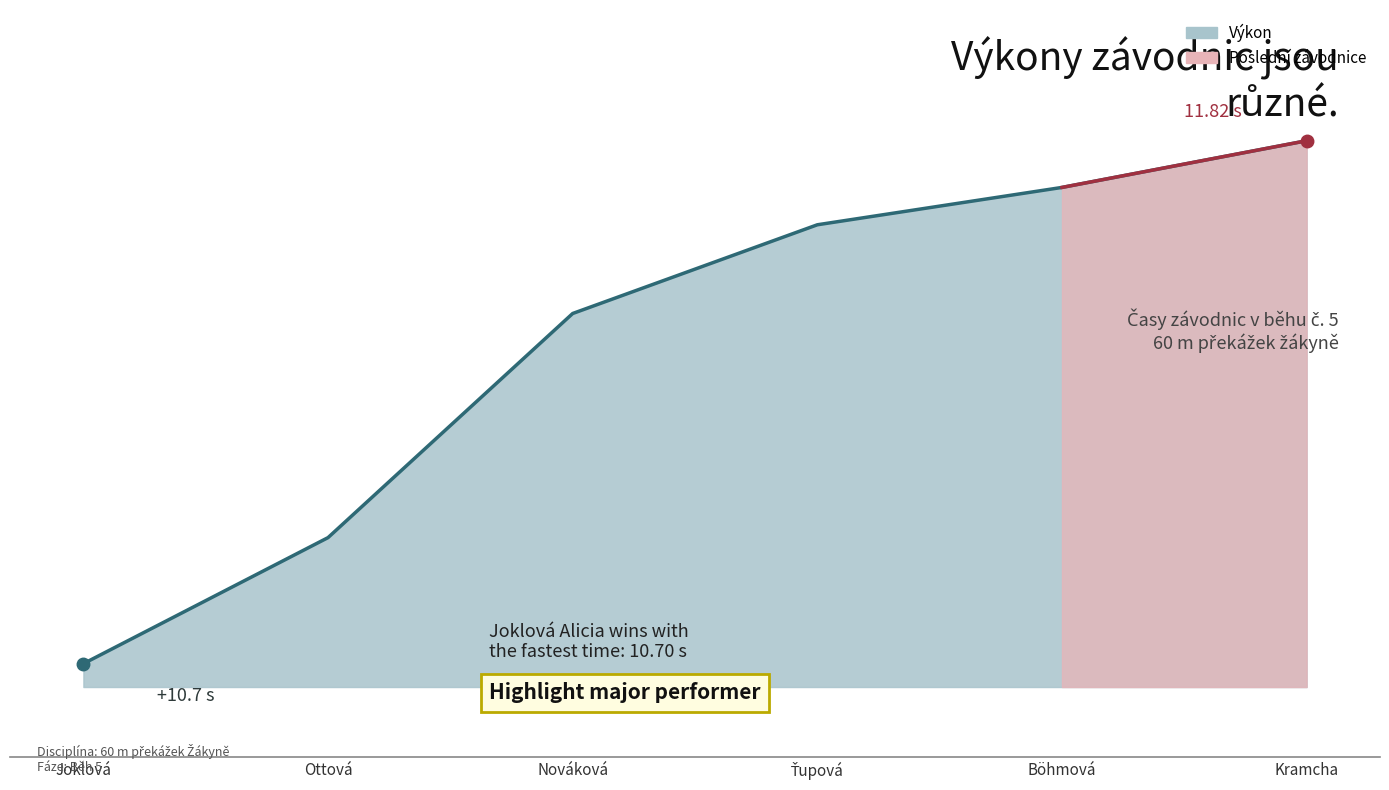

True or false: the data shows 20.6 at Nováková.

False